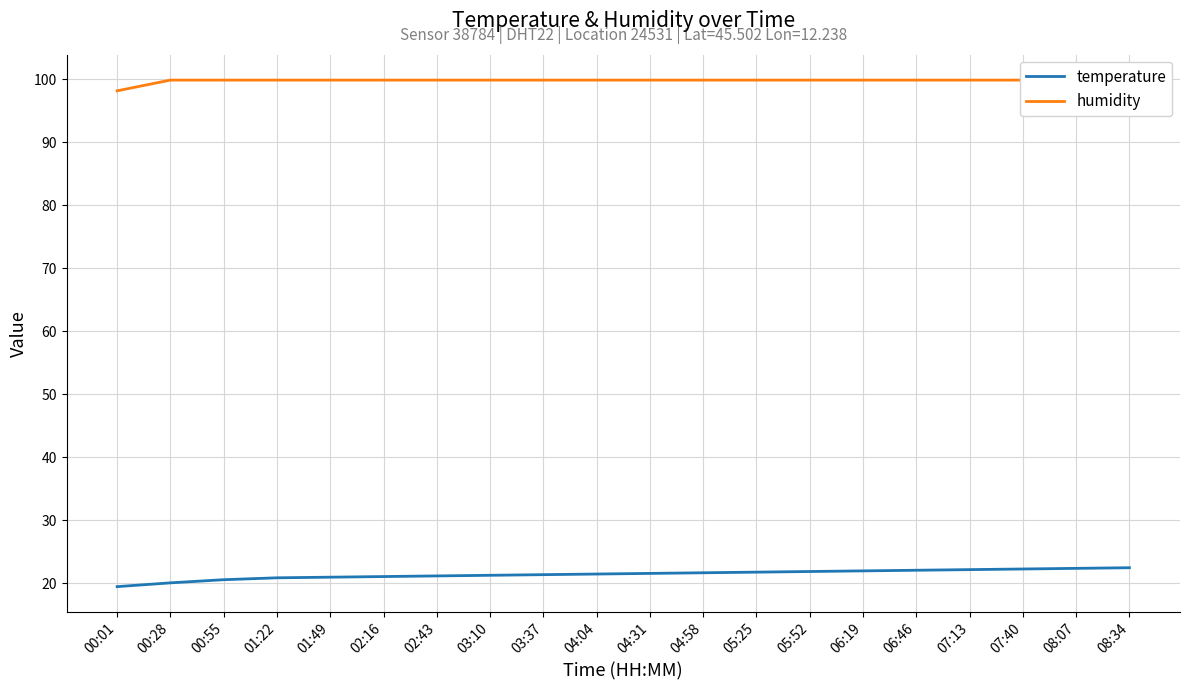

What position from the left is 04:58?

12